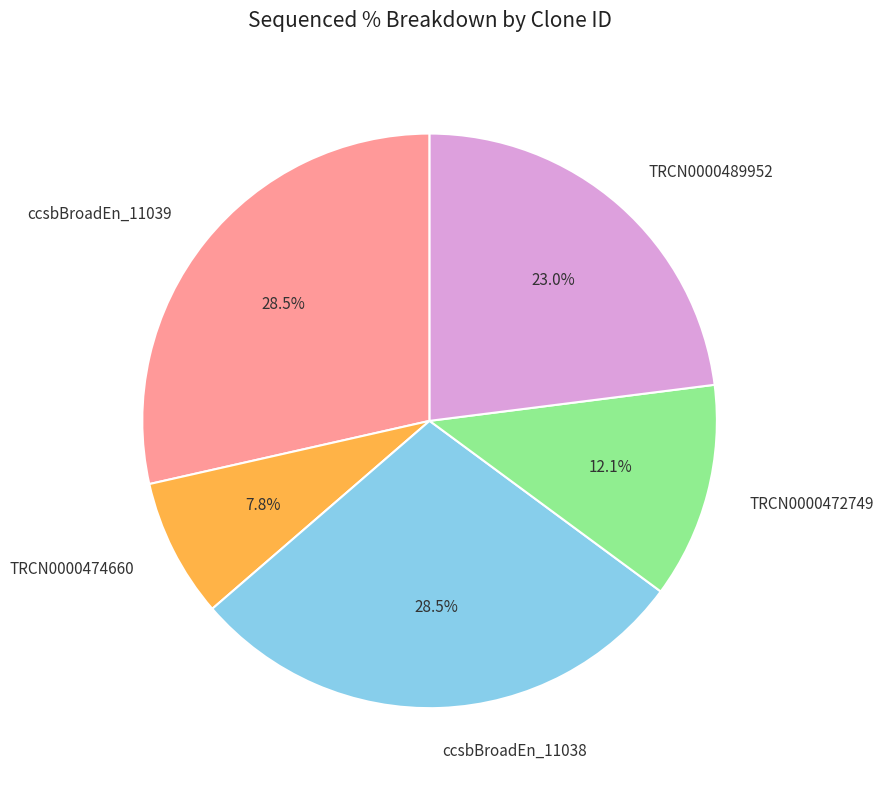

What is the smallest slice in the pie chart?

TRCN0000474660